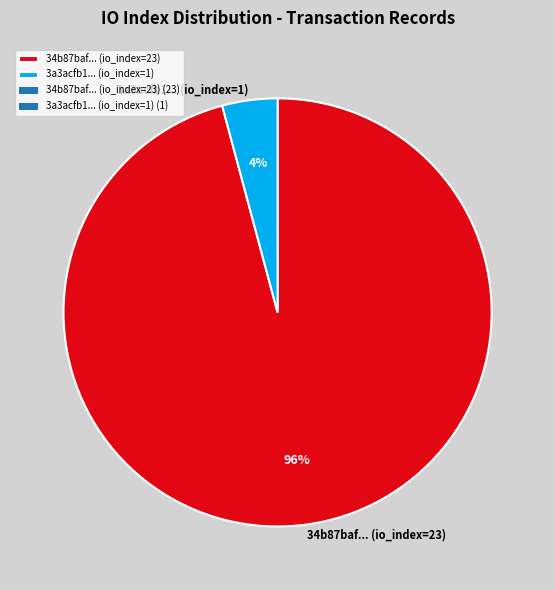

Does any single category account for the majority?

Yes